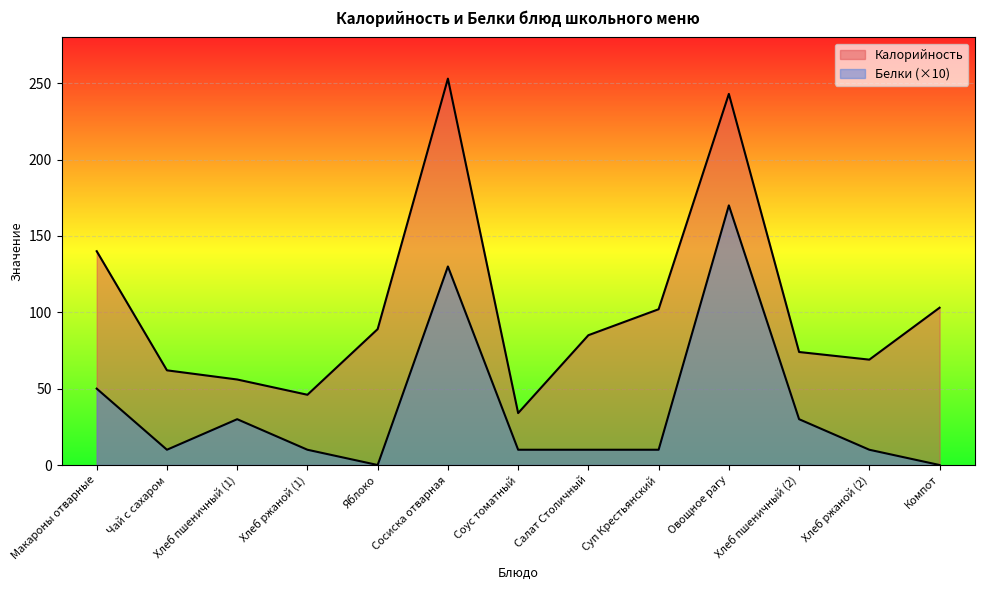

What is the total value across all series at Компот?

103